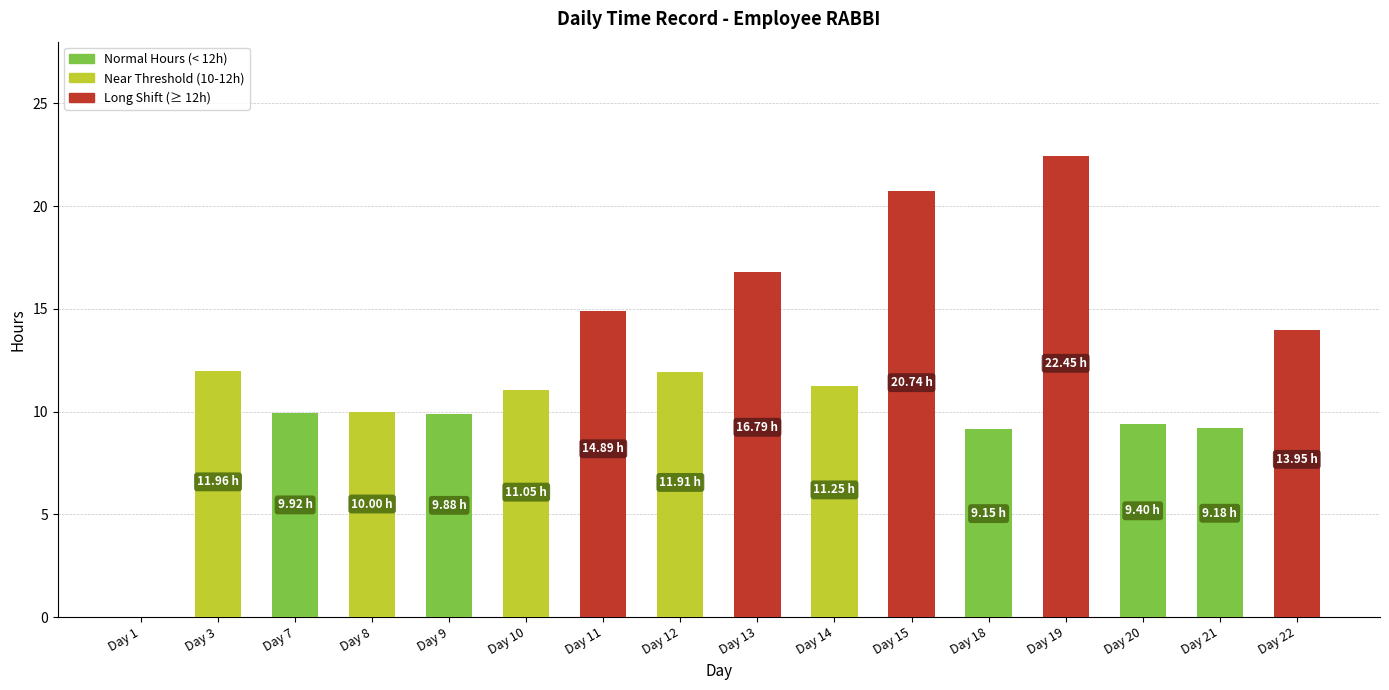

What is the sum of all values?

192.5